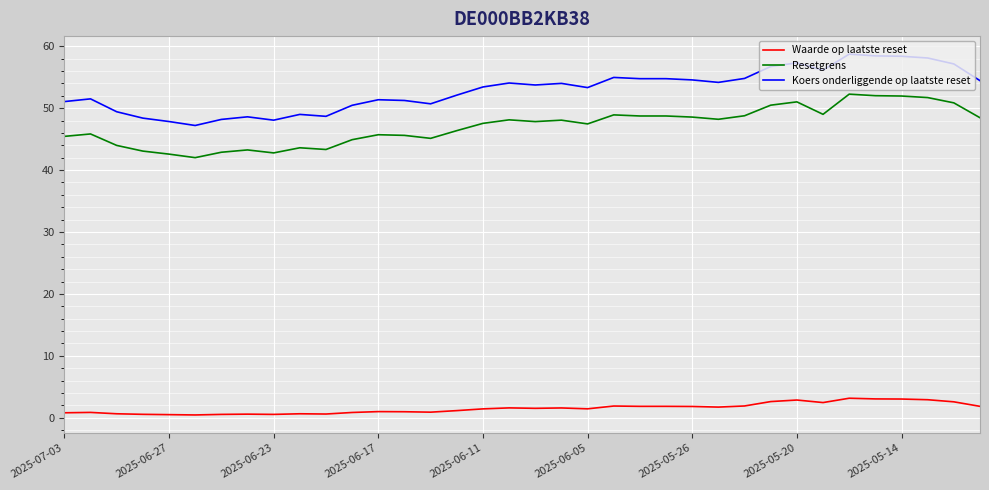

True or false: Resetgrens and Waarde op laatste reset intersect in this chart.

False